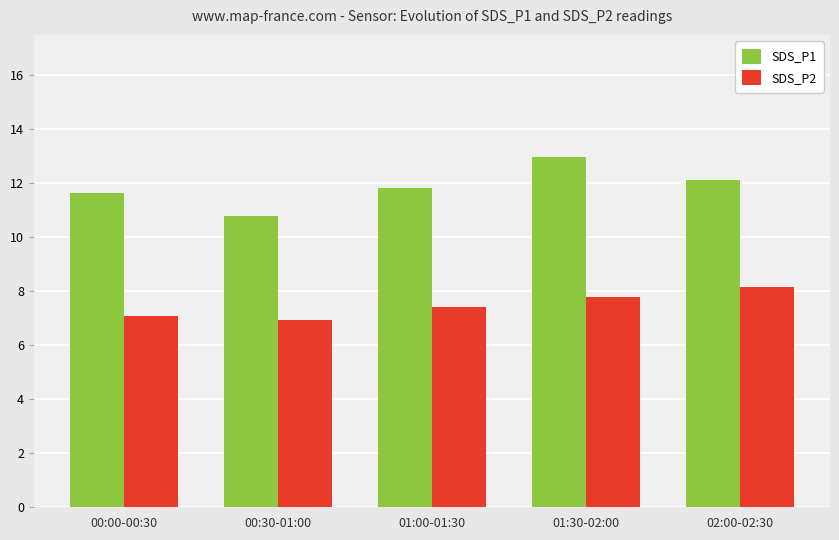

At which category is the sum across all series the highest?

01:30-02:00